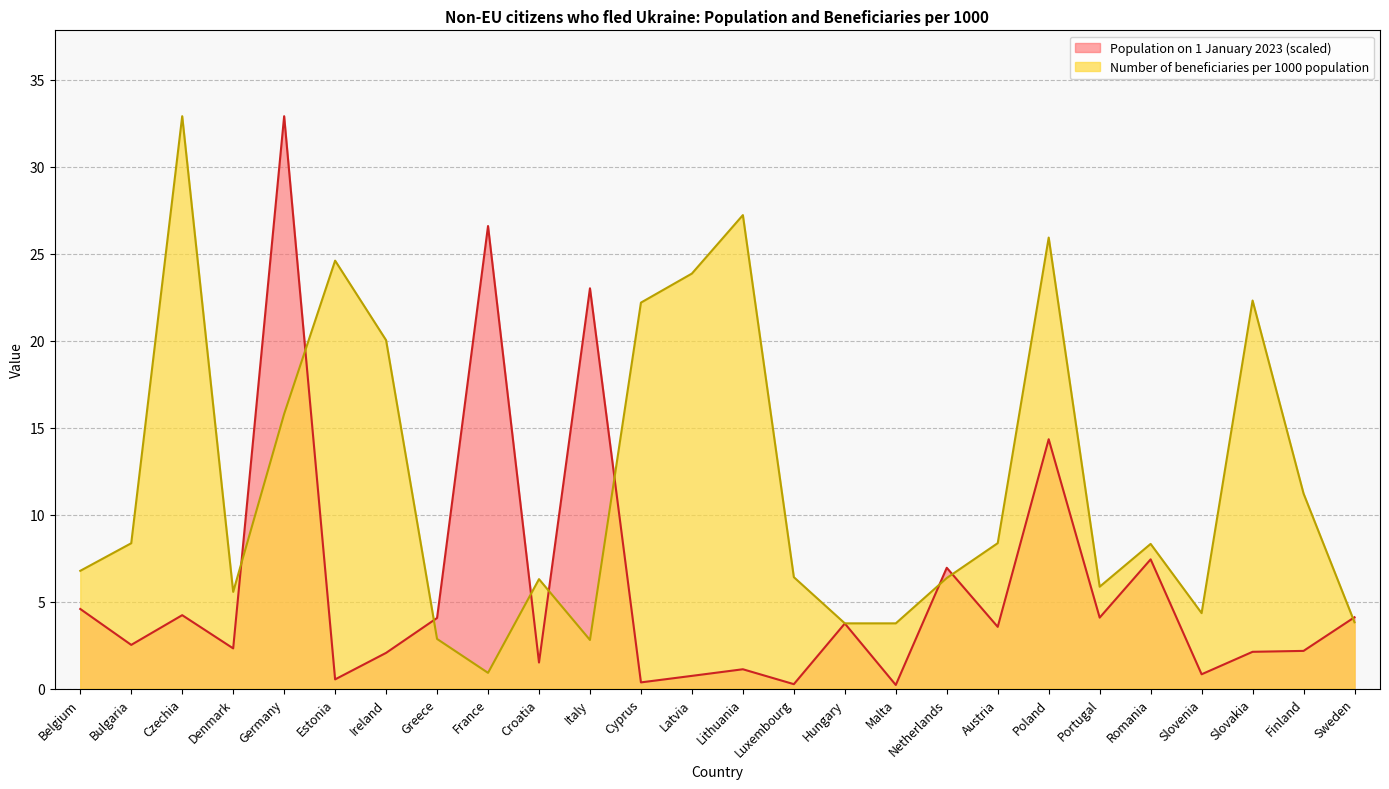

Where does the Number of beneficiaries per 1000 population series first go above 8?

Bulgaria